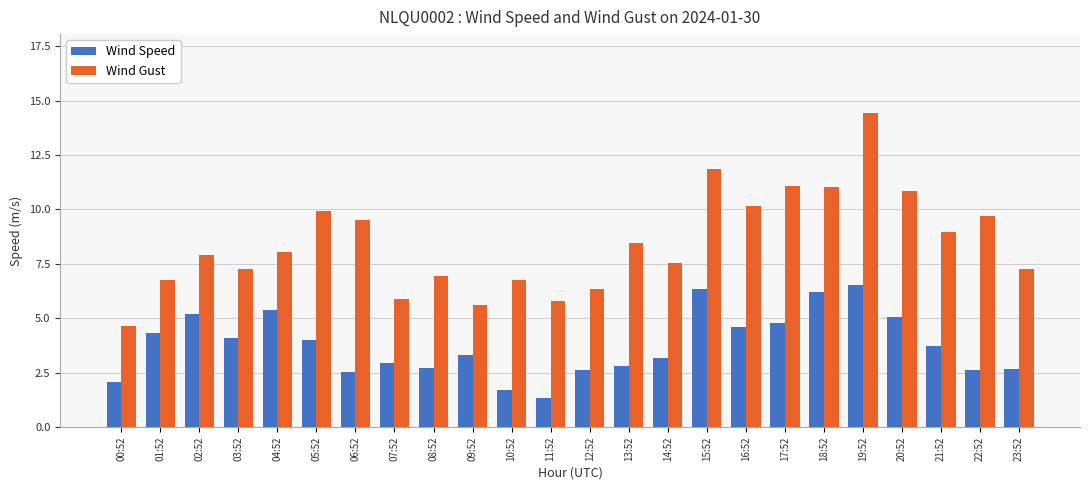

At which label does Wind Speed reach its minimum?

11:52